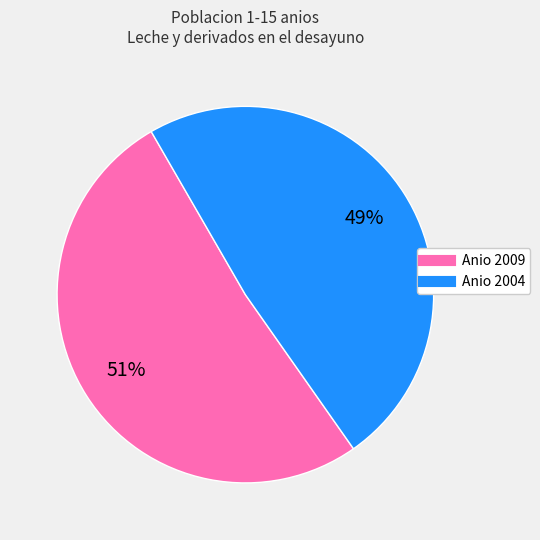

To the nearest percent, what is the average slice percentage?

50%